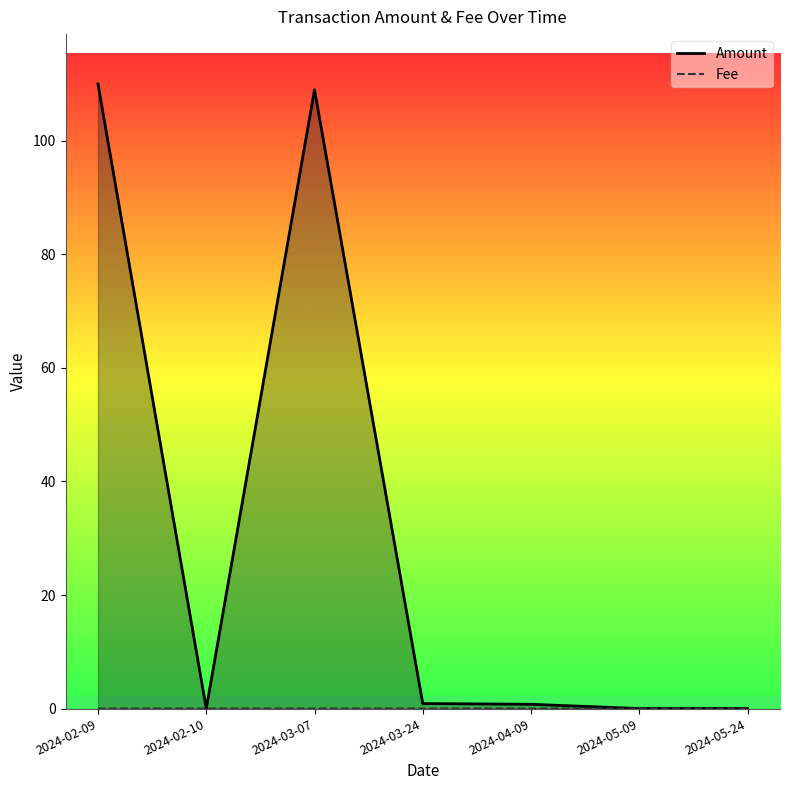

Is it true that Amount equals 146.2 at 2024-02-09?

False